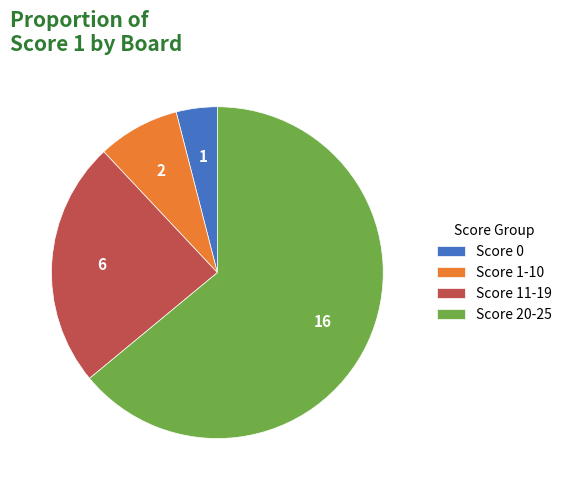

Approximately how many times larger is the value at Score 20-25 compared to Score 0?

16.0